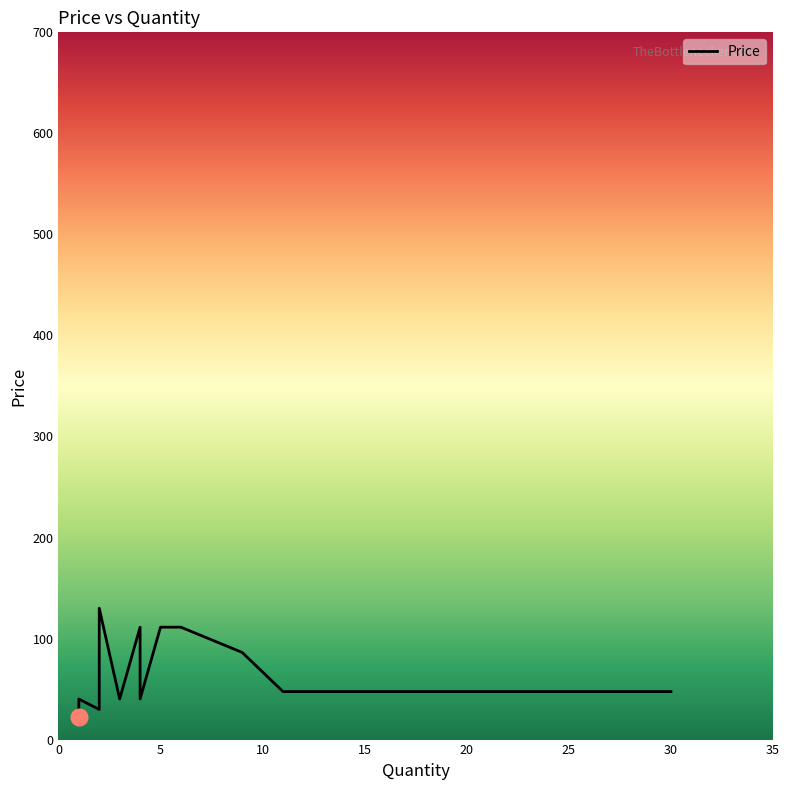

How many values are below 40?

5